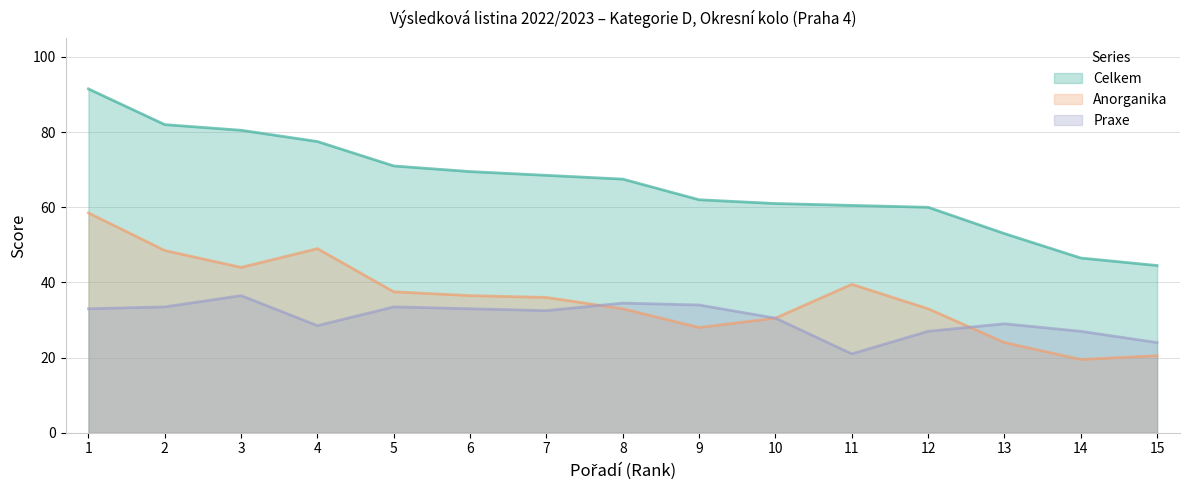

True or false: Praxe has a value of 39.4 at 12.

False